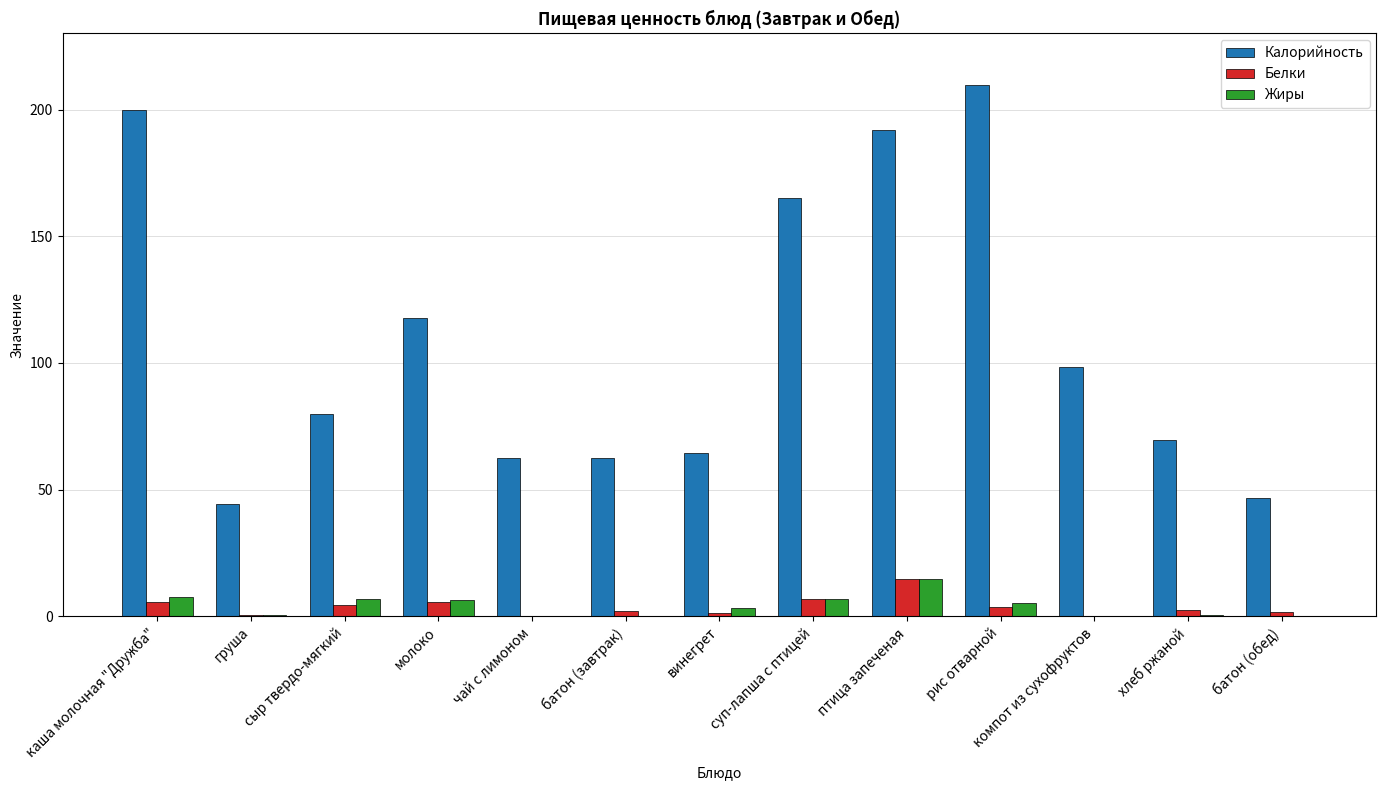

The value of Калорийность at винегрет is 96.9. True or false?

False